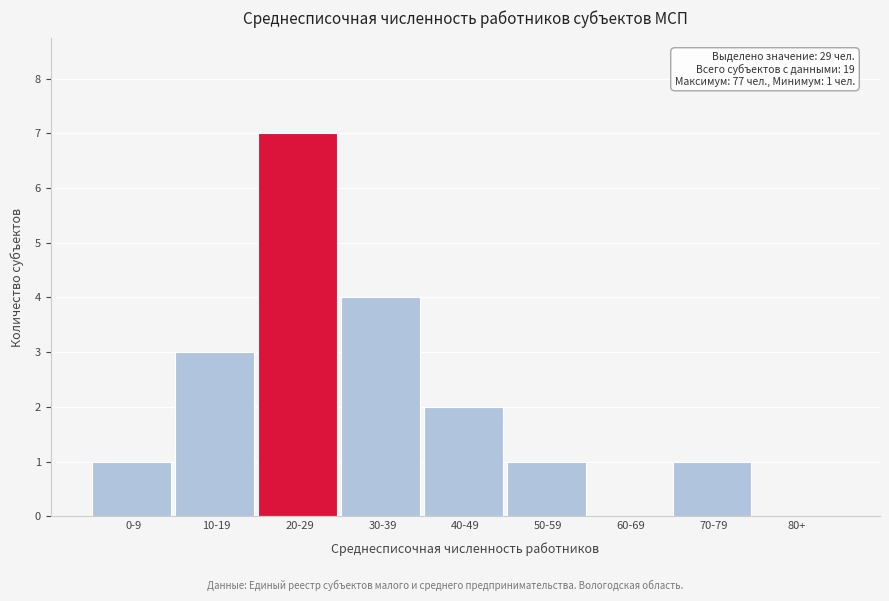

Reading right to left, list all the values displayed in this chart.

80+=0	70-79=1	60-69=0	50-59=1	40-49=2	30-39=4	20-29=7	10-19=3	0-9=1